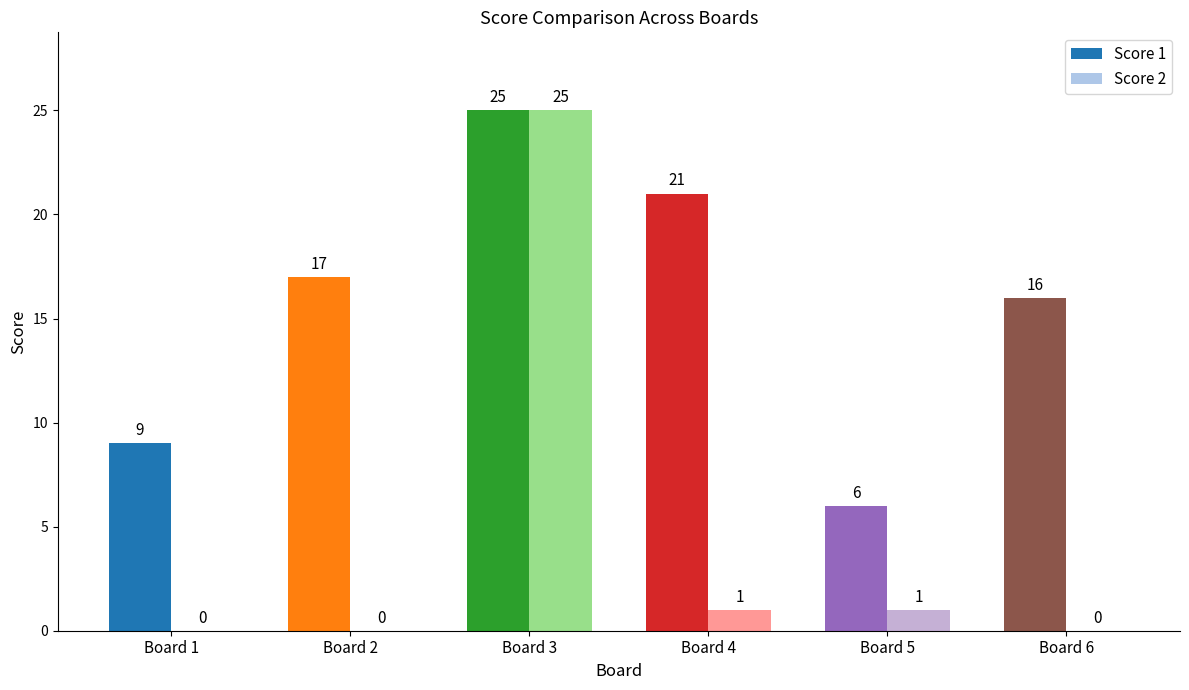

Reading left to right, what are all the values shown in this chart?

Score 1: 9	17	25	21	6	16
Score 2: 0	0	25	1	1	0